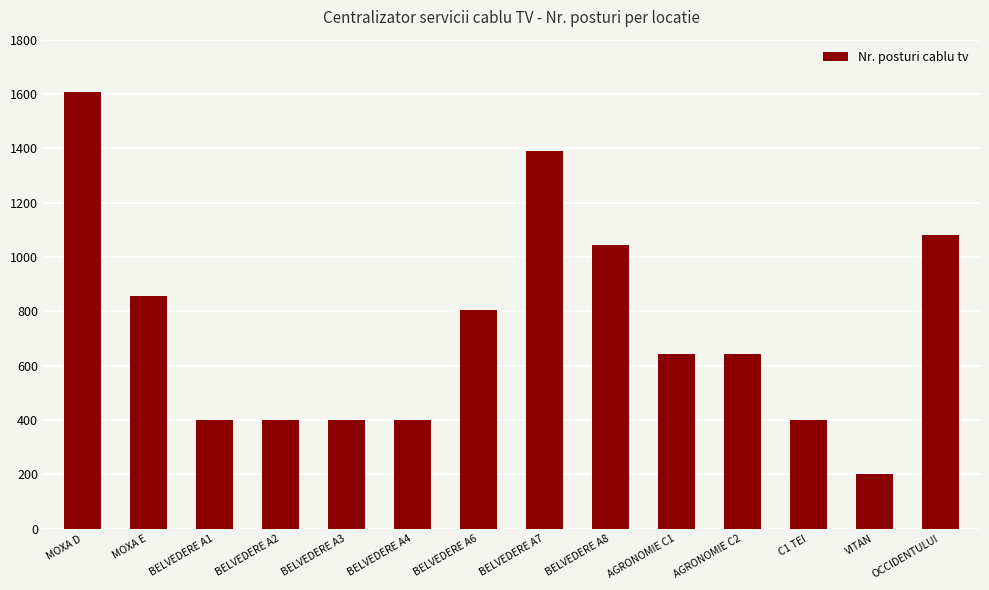

How many distinct data groups are displayed?

1